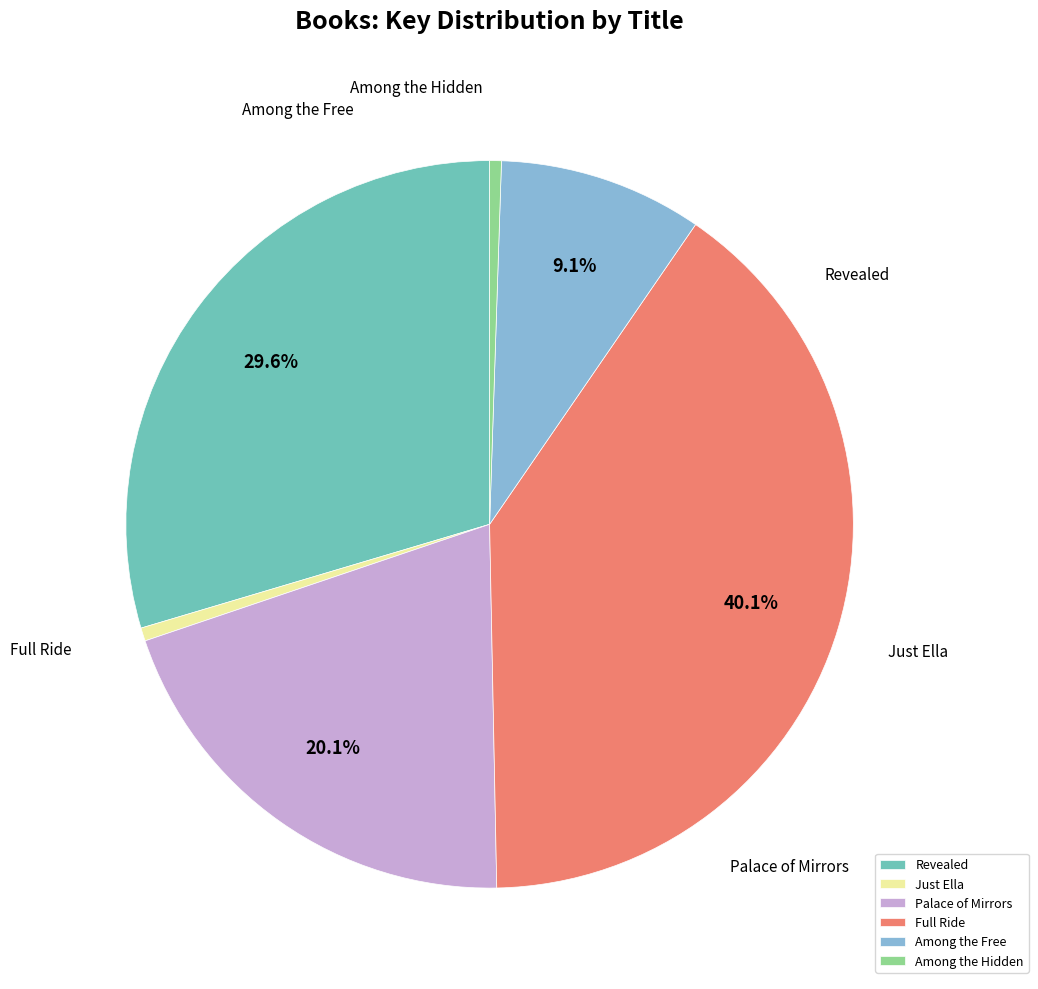

Does Among the Hidden account for over 50% of the chart?

No